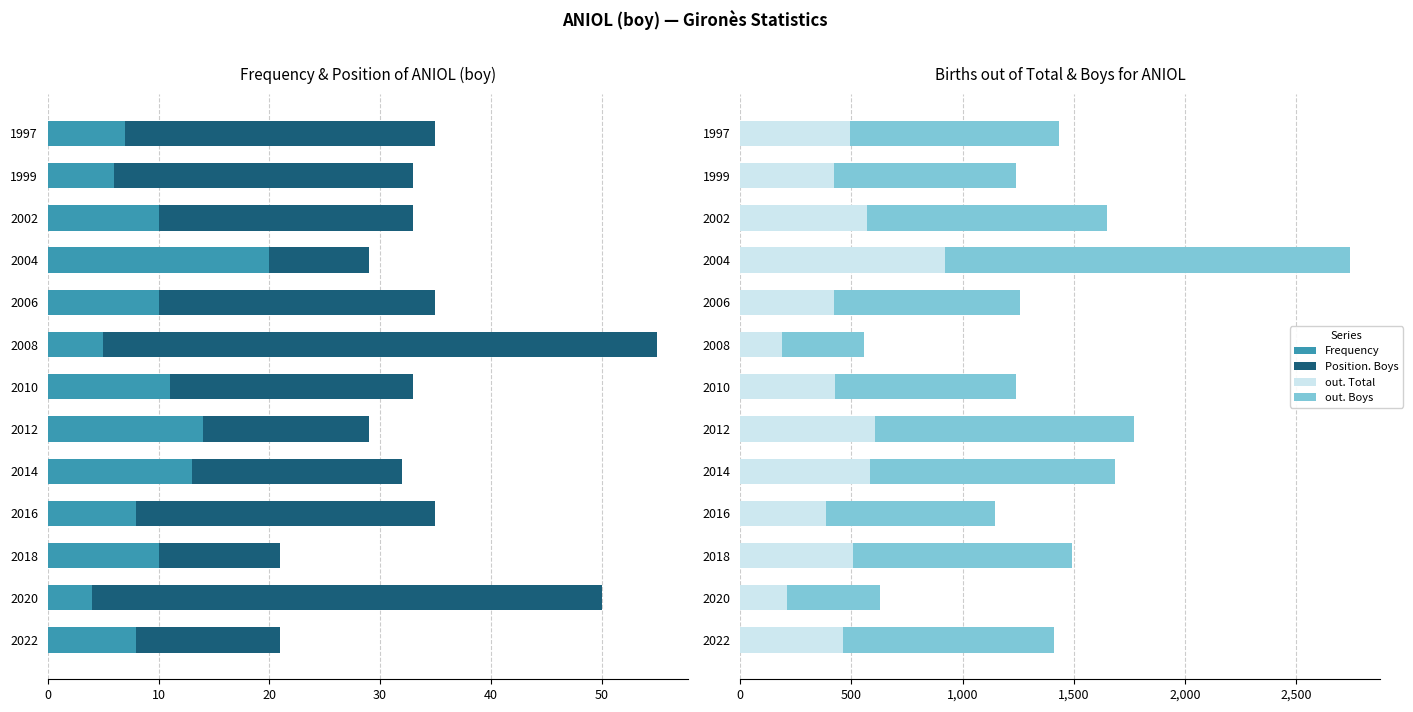

Rank the series at 2014 from highest to lowest value.

out. Boys, out. Total, Position. Boys, Frequency